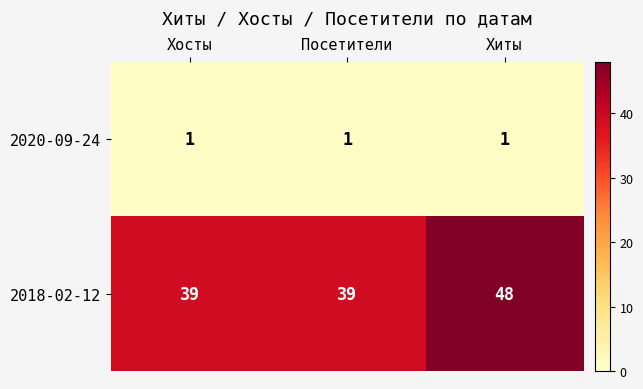

At which category is the sum across all series the highest?

Хиты